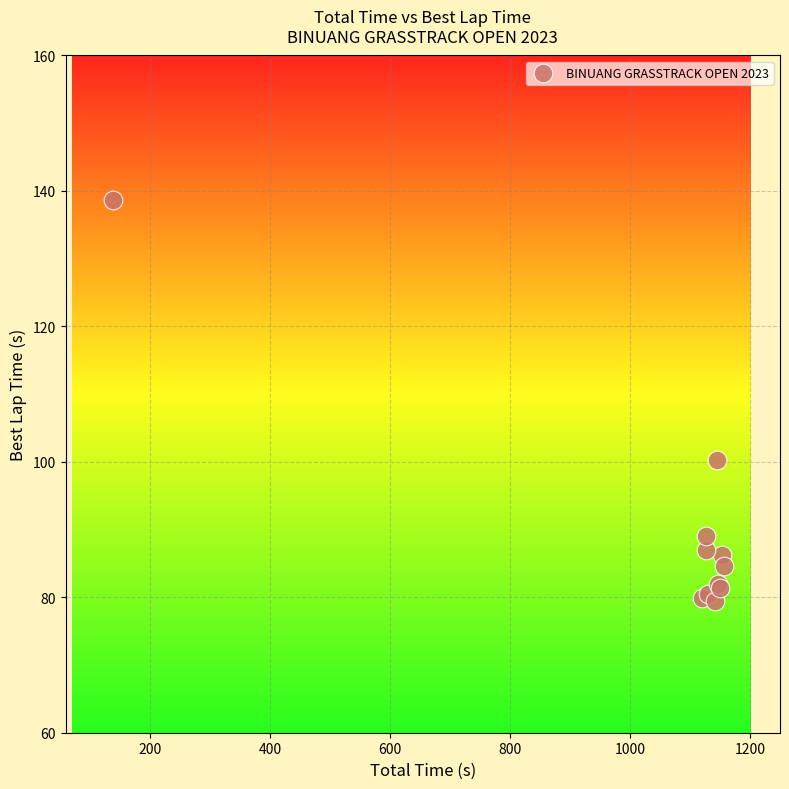

What Y value in the scatter plot is closest to 109?

100.3